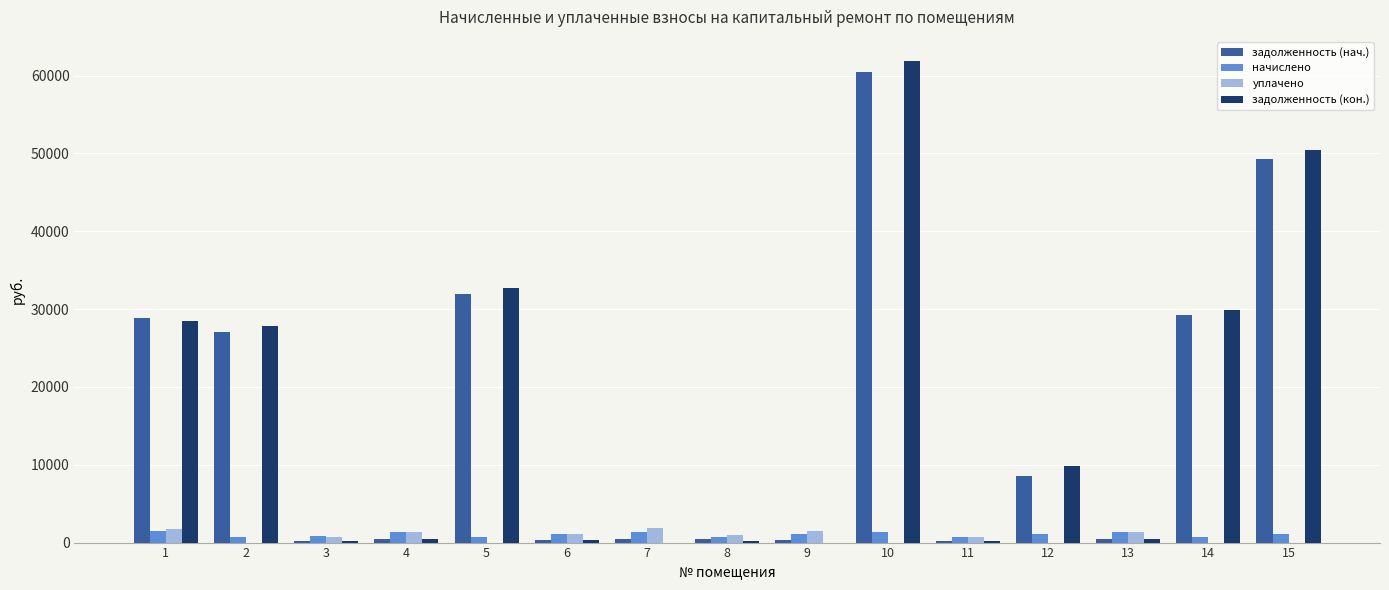

Count the number of categories in the chart.

15